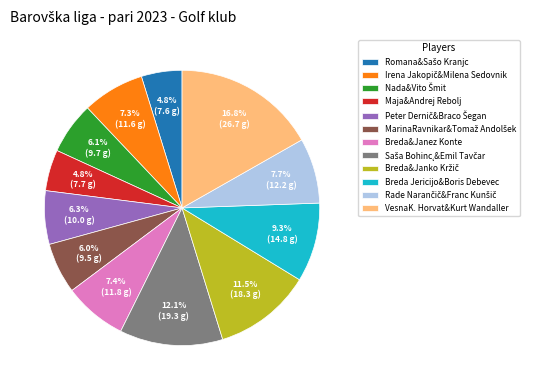

Is there any slice that represents more than half of the pie?

No